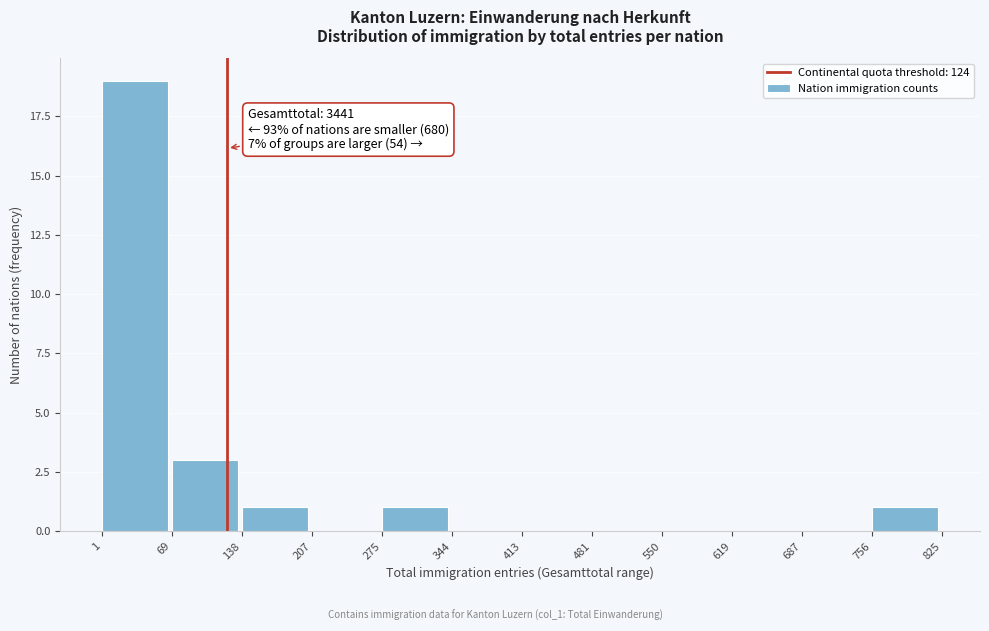

Which range on the x-axis has the tallest bar?

1 to 69